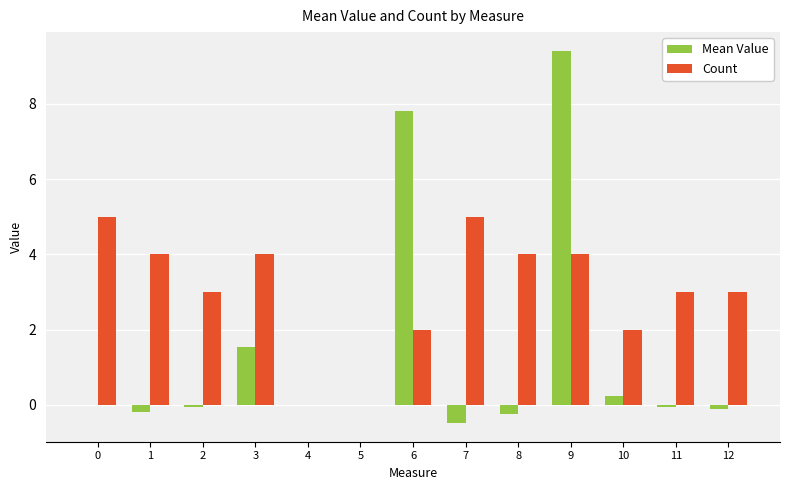

What is the spread (max minus min) of values at 6?

5.8